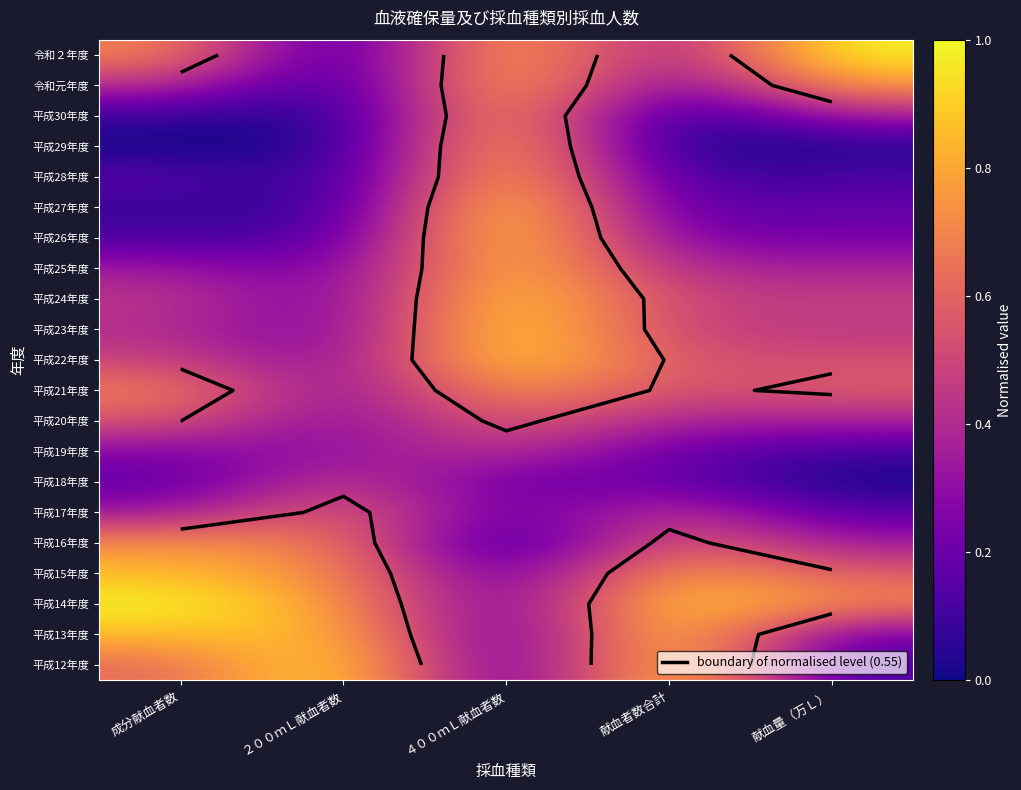

Between ４００ｍＬ献血者数 and 成分献血者数, which is larger?

成分献血者数